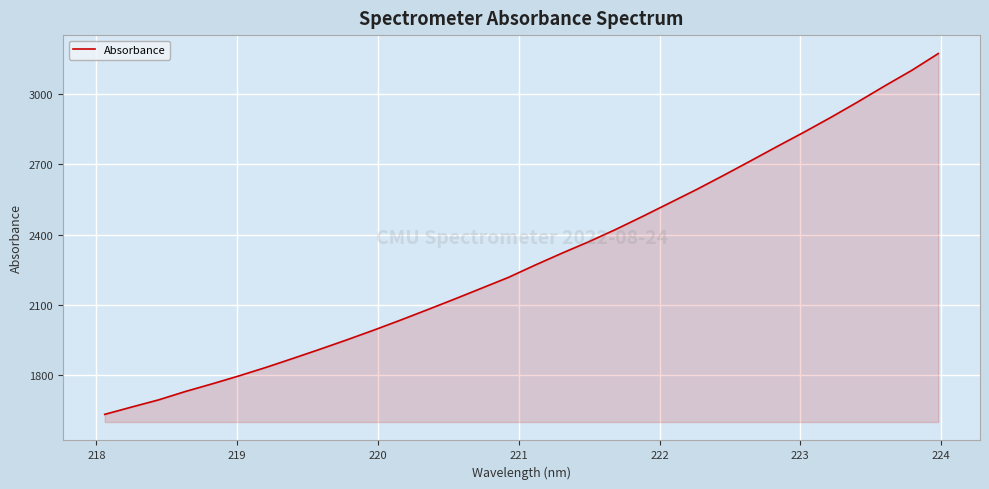

What is the difference between the maximum and second lowest values?

1506.1